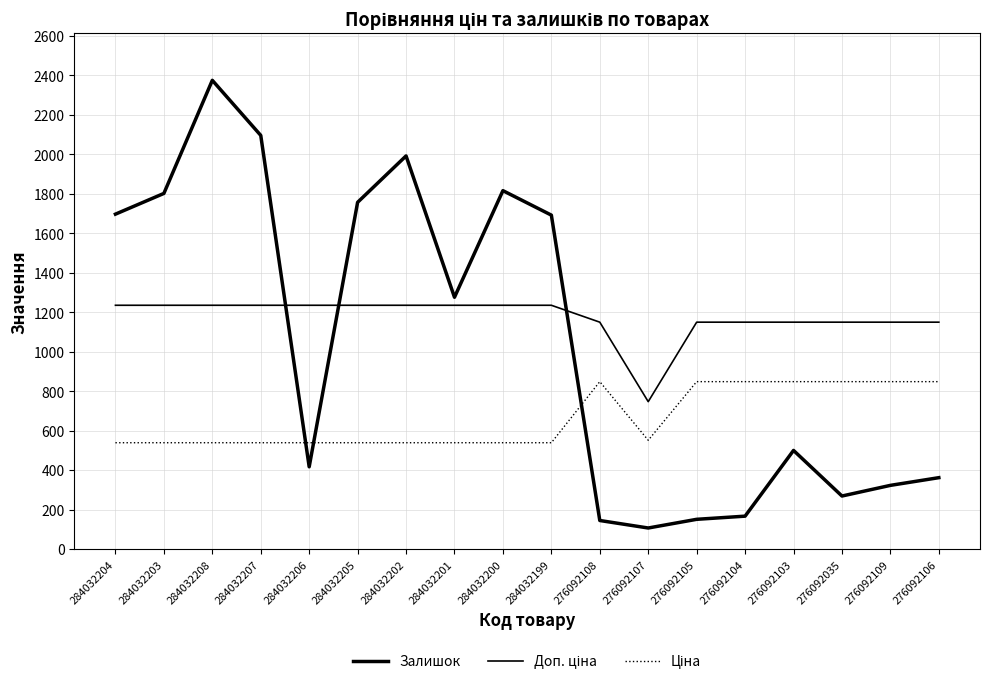

True or false: Залишок has a value of 151.0 at 276092105.

True